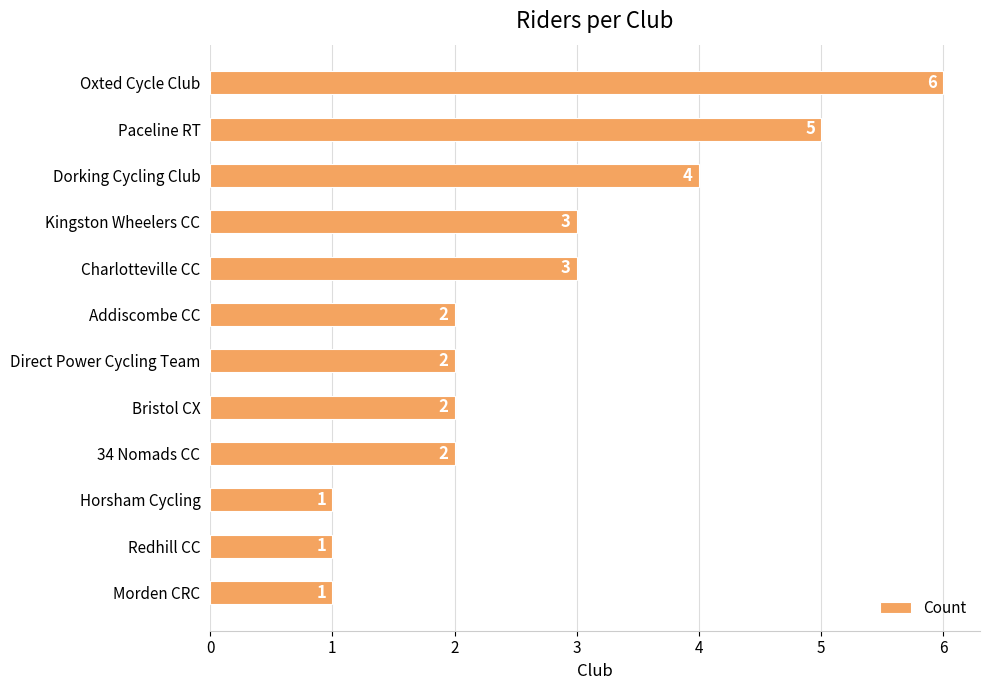

What is the difference between the second highest and minimum values?

4